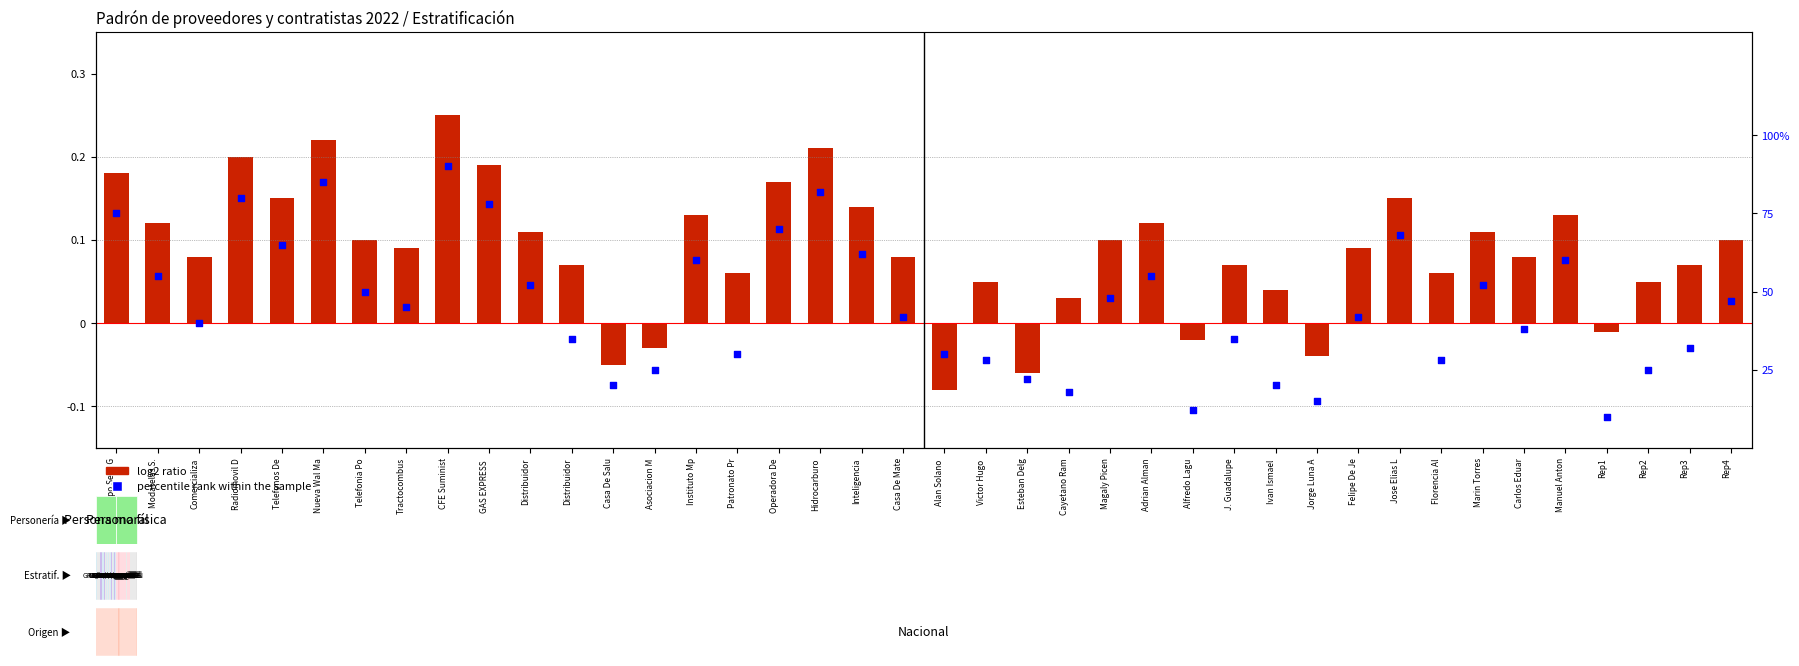

Which series has the widest spread of Y values?

percentile rank within sample (moral)